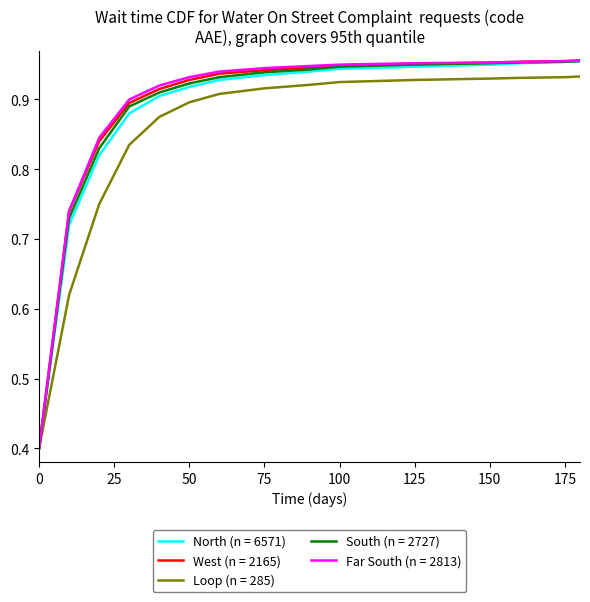

What is the minimum value shown in the chart?

0.4